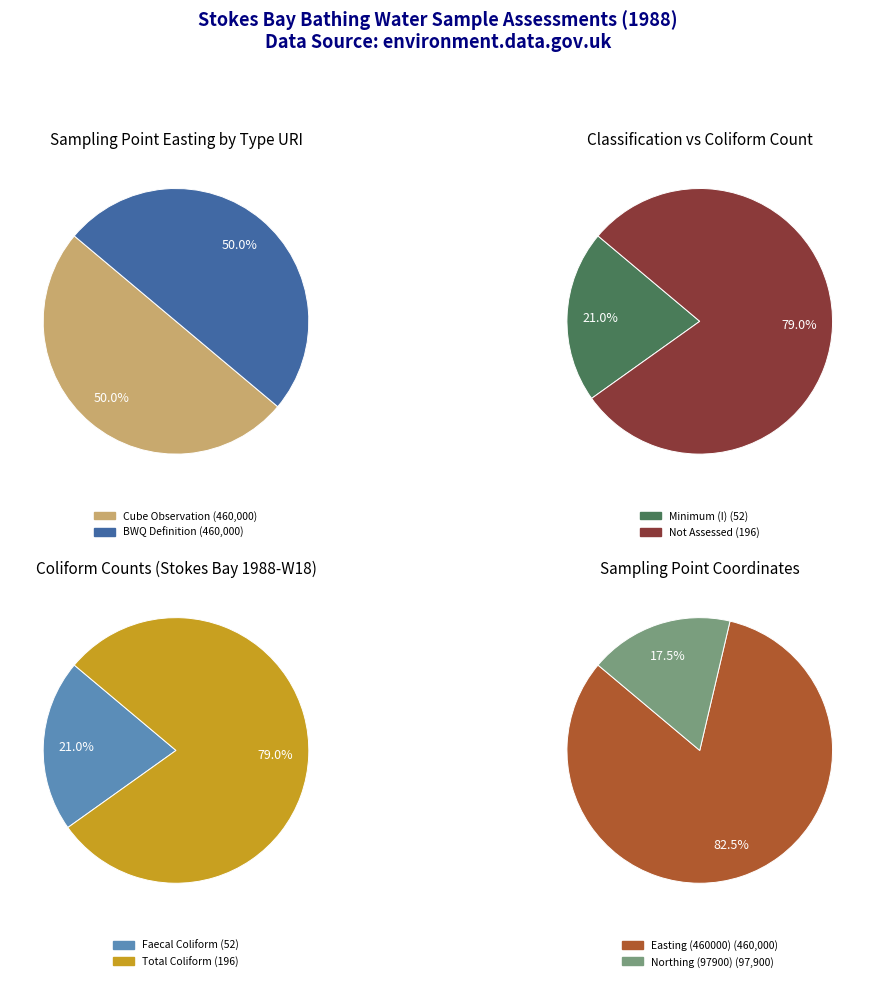

Between faecal coliform count and total coliform count, which series saw the biggest shift?

faecal coliform count